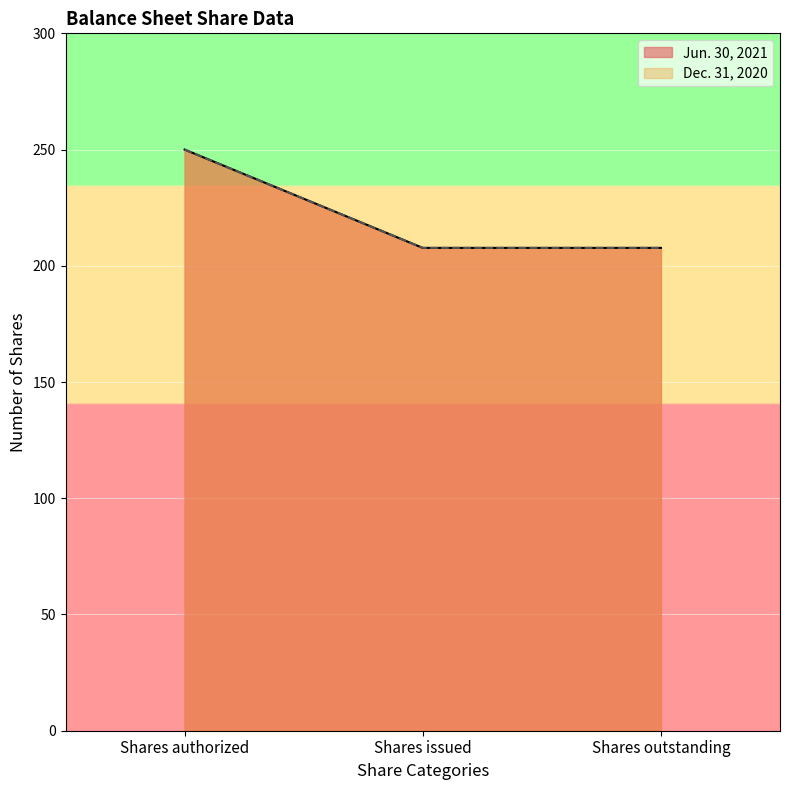

What is the sum of all Jun. 30, 2021 values?

665.4